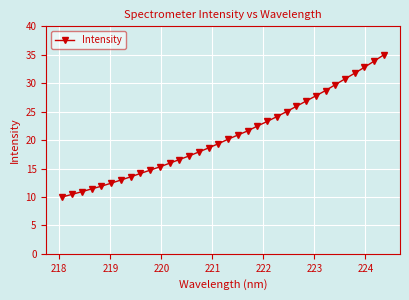

Is this an area chart (filled region under the line)?

No